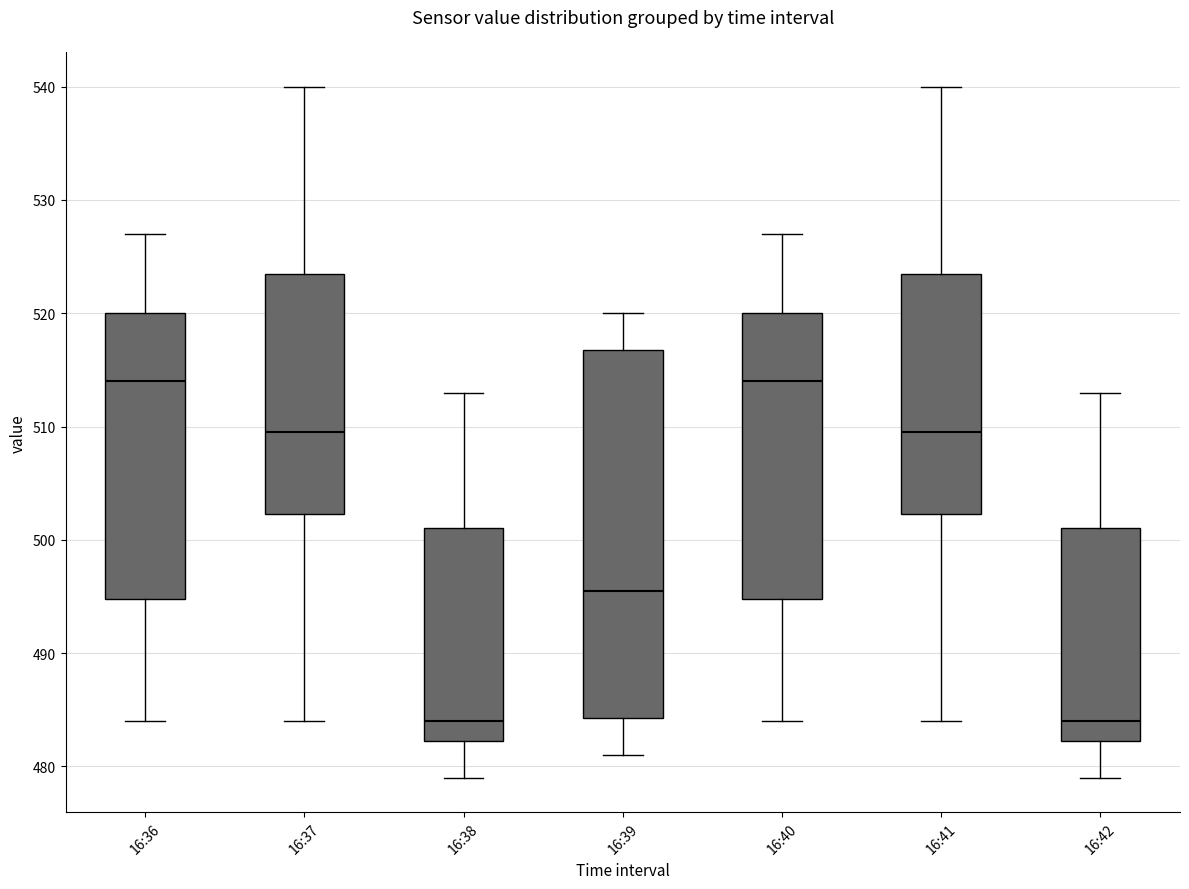

Reading left to right, transcribe this box plot: for each box, give where its median line is, the range the box spans, and where its two whiskers end, as read against the y-axis. The values are not printed on the chart, so give them approximately, as read against the axis.

16:36: median 514, box 495 to 520, whiskers 484 to 527
16:37: median 510, box 502 to 524, whiskers 484 to 540
16:38: median 484, box 482 to 501, whiskers 479 to 513
16:39: median 496, box 484 to 517, whiskers 481 to 520
16:40: median 514, box 495 to 520, whiskers 484 to 527
16:41: median 510, box 502 to 524, whiskers 484 to 540
16:42: median 484, box 482 to 501, whiskers 479 to 513